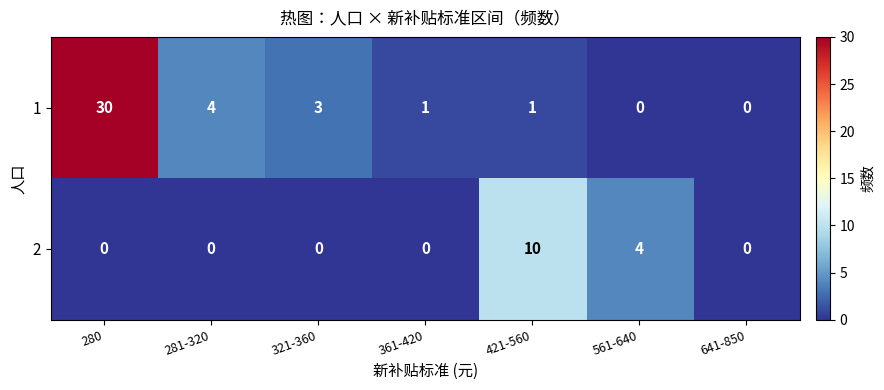

What is the difference between the highest and lowest values at 280?

30